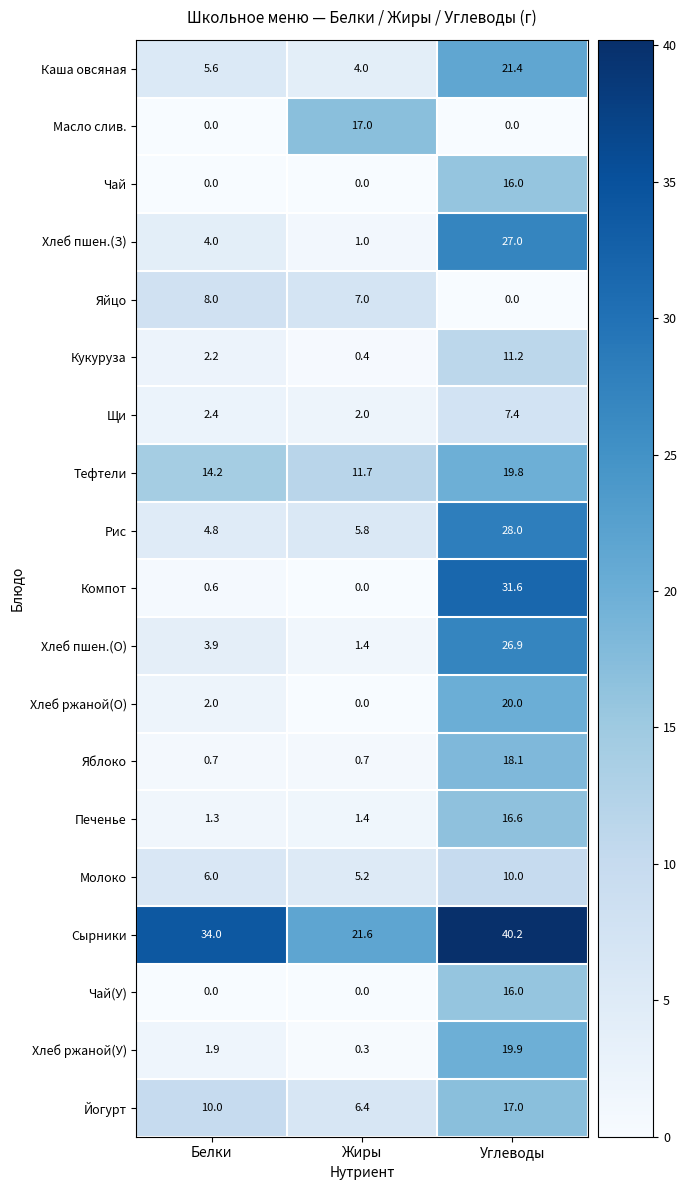

At which category is the sum across all series the highest?

Углеводы